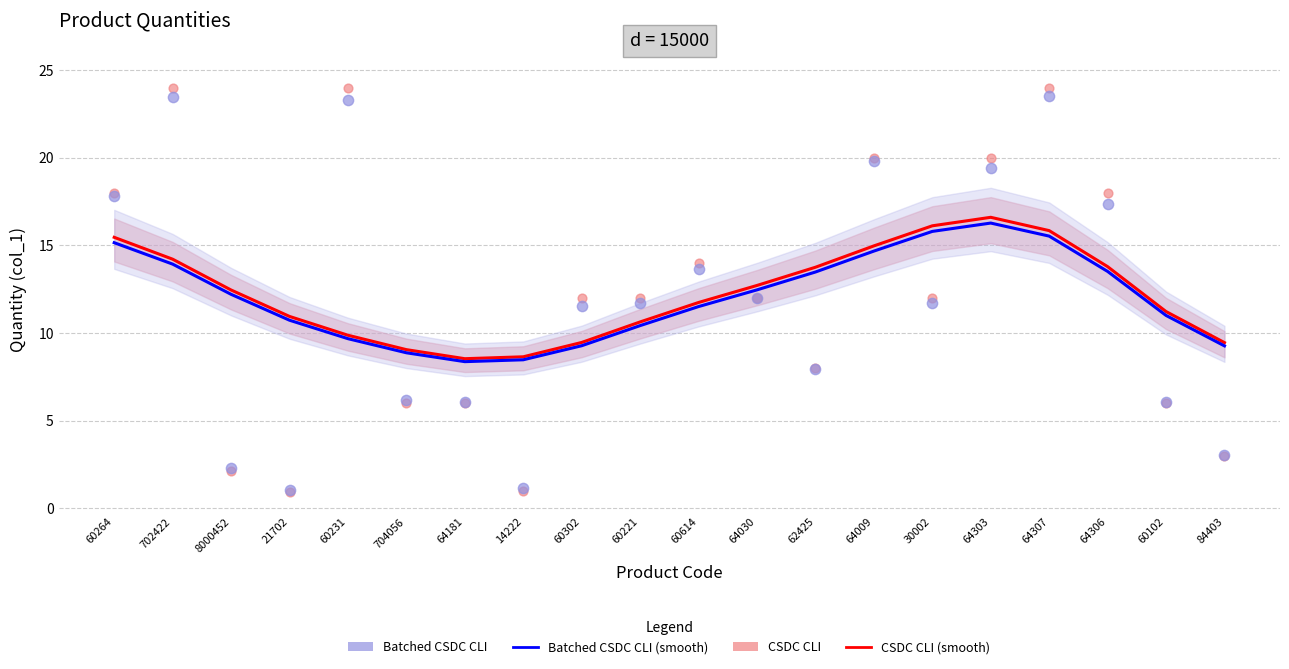

Which series has the largest total across all categories?

CSDC CLI (smooth)